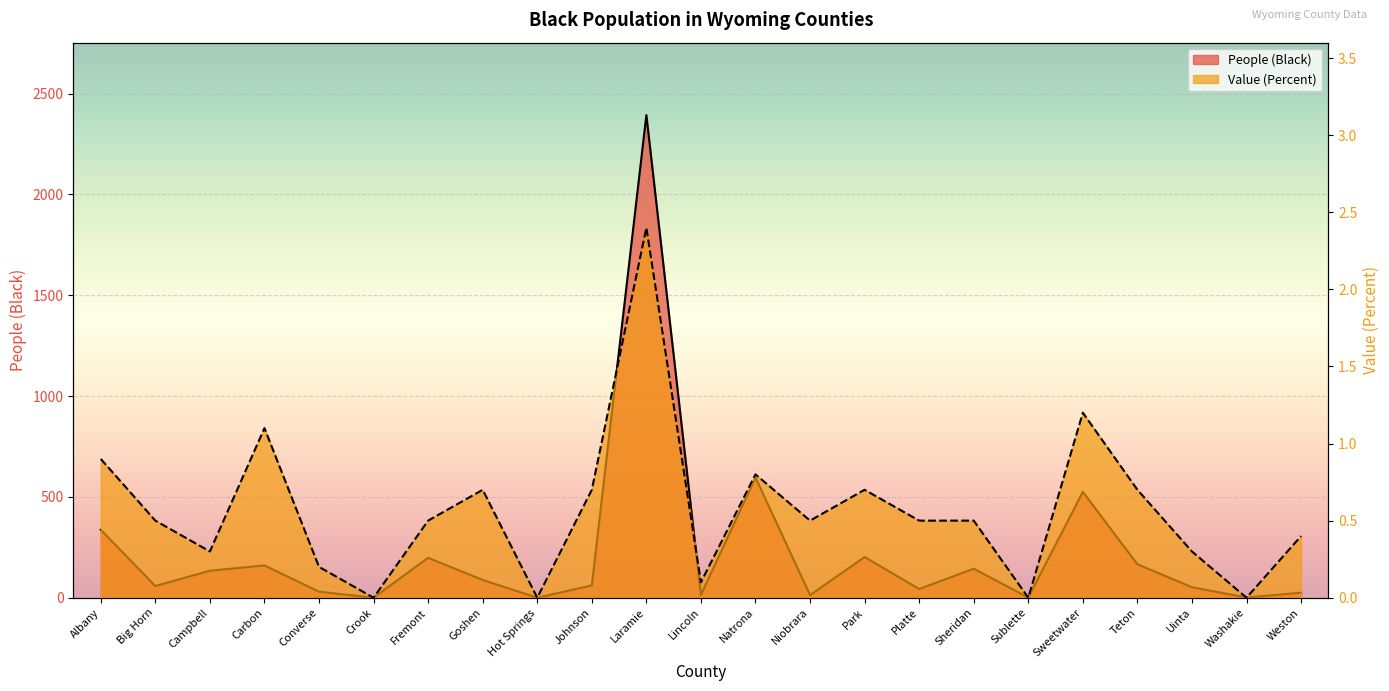

Count the number of categories in the chart.

23